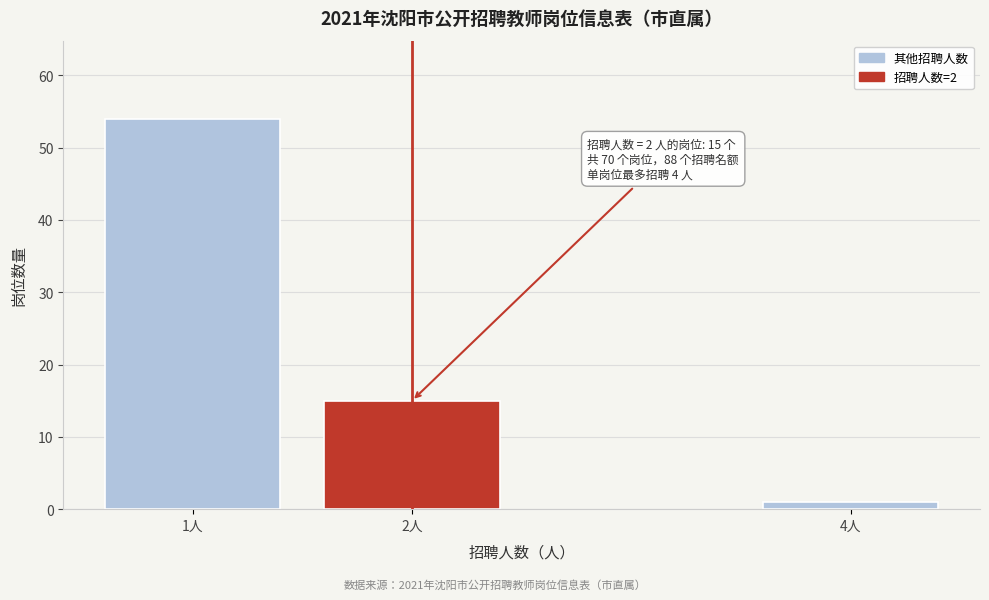

Reading left to right, what are all the values shown in this chart?

1人=54	2人=15	4人=1